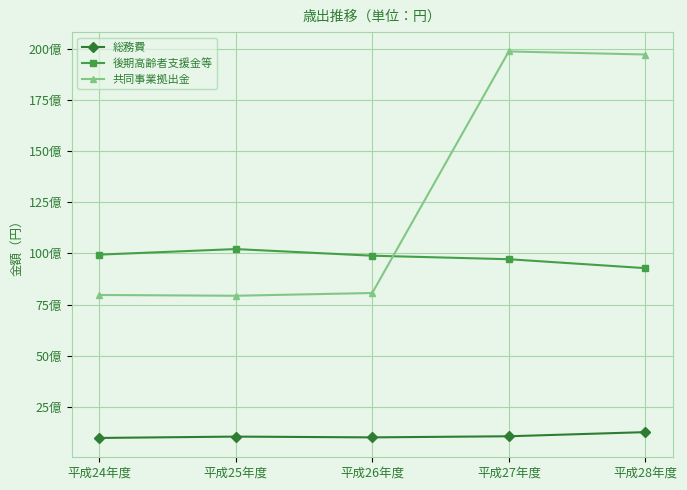

What are all the series names shown in the legend?

総務費, 後期高齢者支援金等, 共同事業拠出金